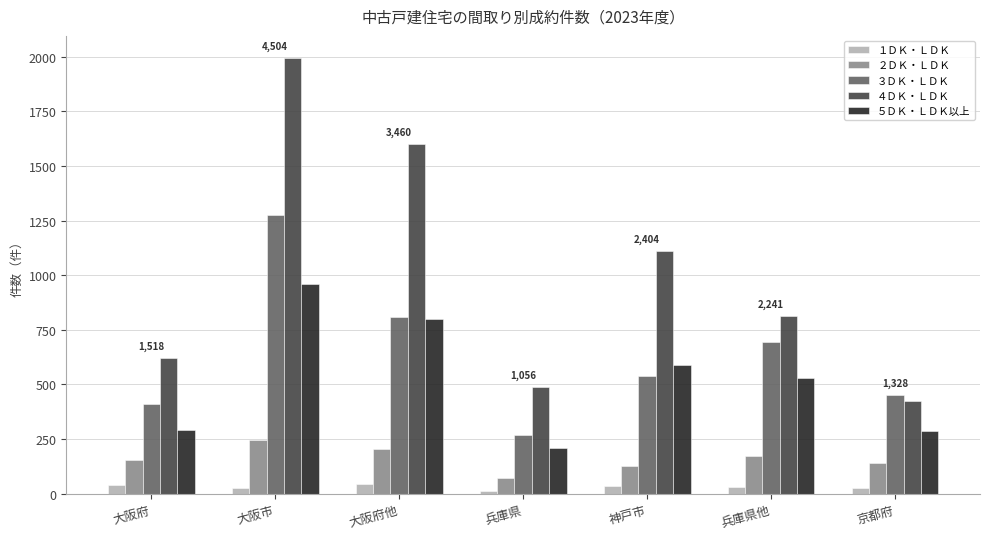

At which category is the sum across all series the highest?

大阪市